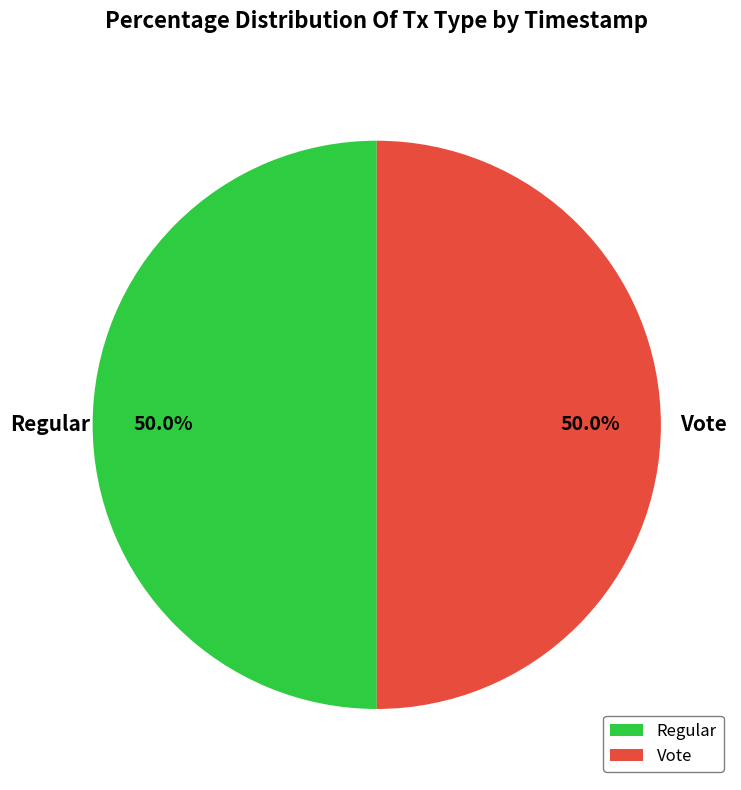

What percentage is the Regular slice, to the nearest percent?

50%